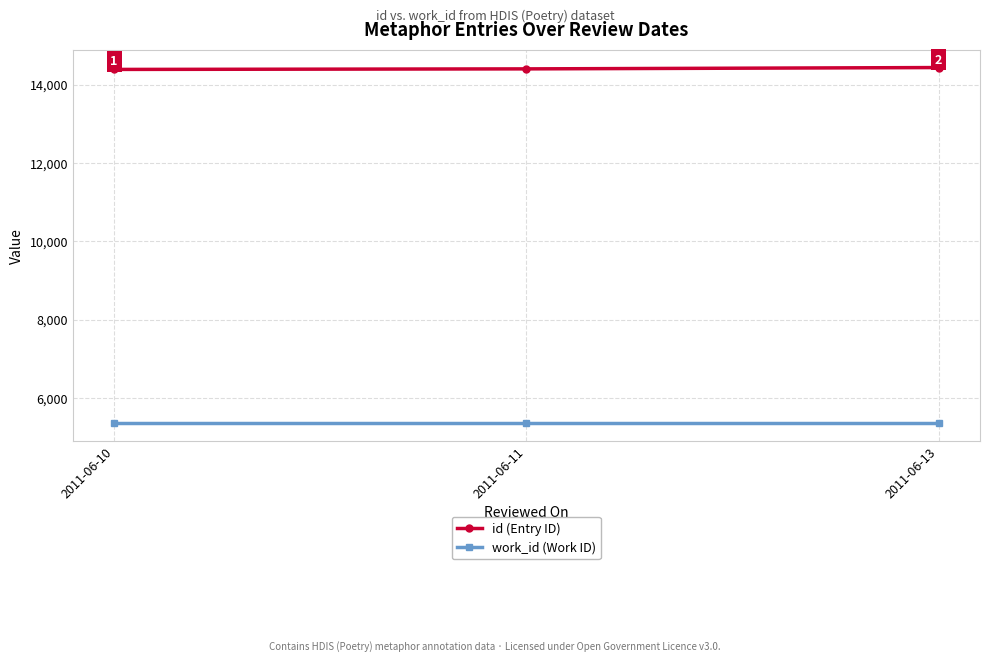

Which series has the largest total across all categories?

id (Entry ID)